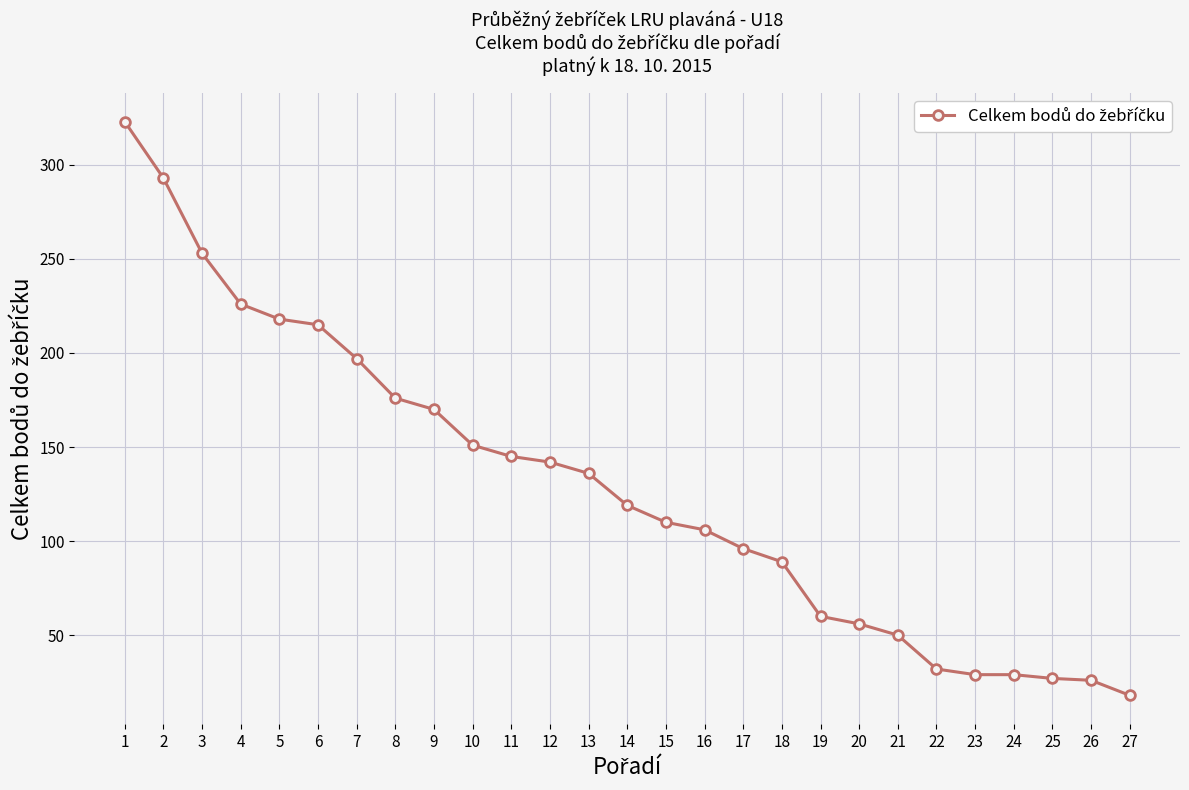

What is the ratio of the value at 14 to the value at 12?

0.8